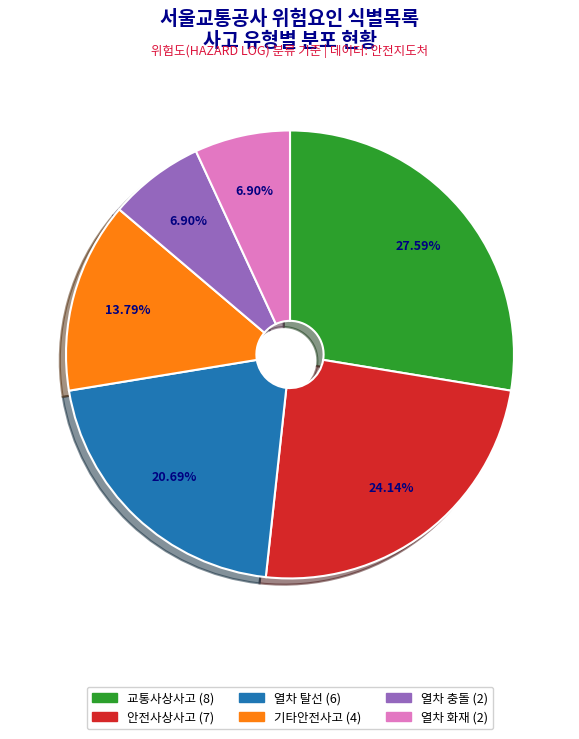

Is the sum of 교통사상사고 (8) and 열차 화재 (2) greater than half?

No